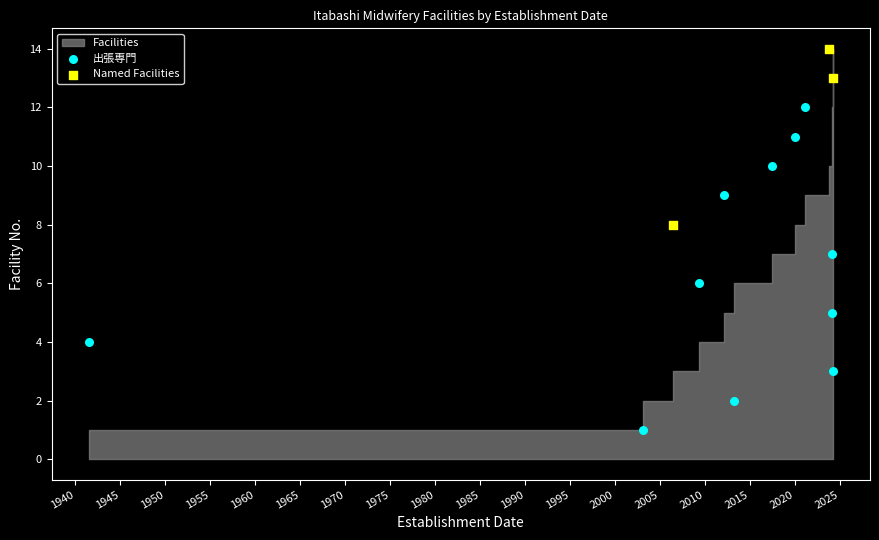

Which series contains the highest Y value?

Named Facilities